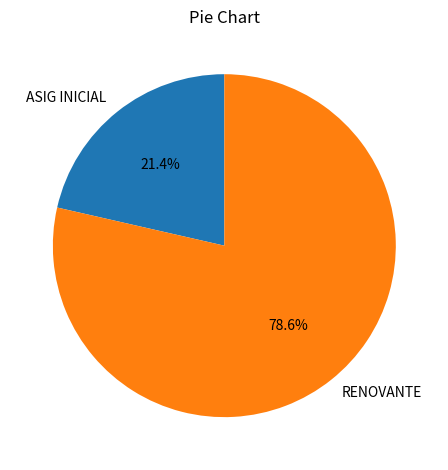

The RENOVANTE slice represents 79% of the pie. True or false?

True